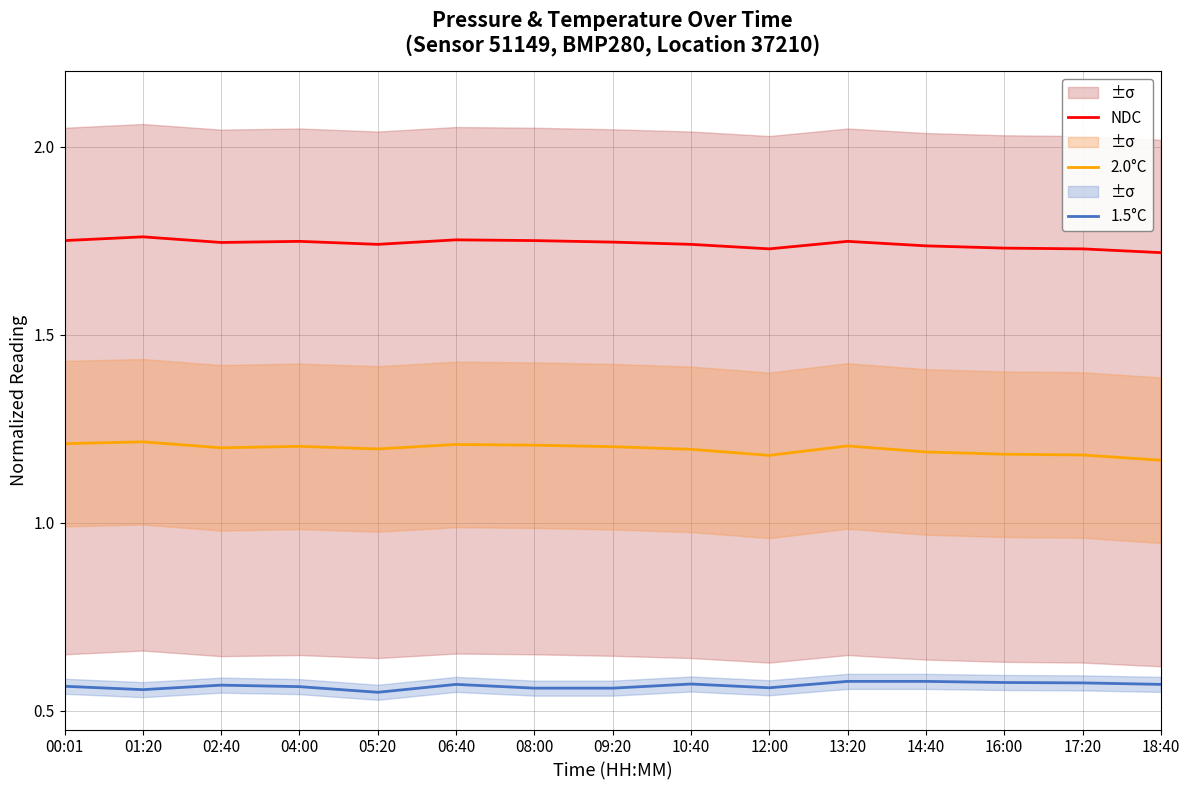

Which category has the highest value in the NDC series?

01:20